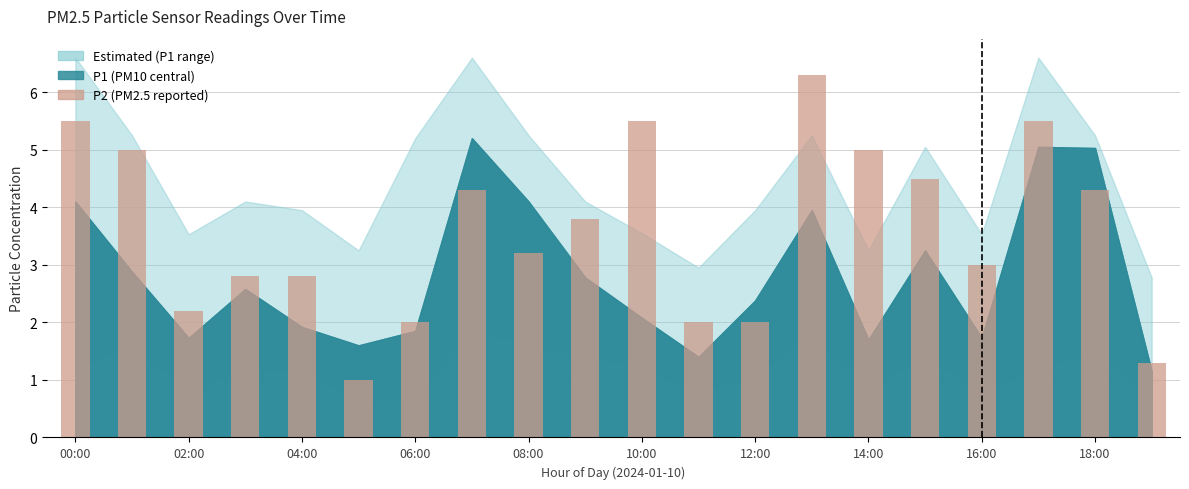

What is the value of the 10th bar from the left?

3.8